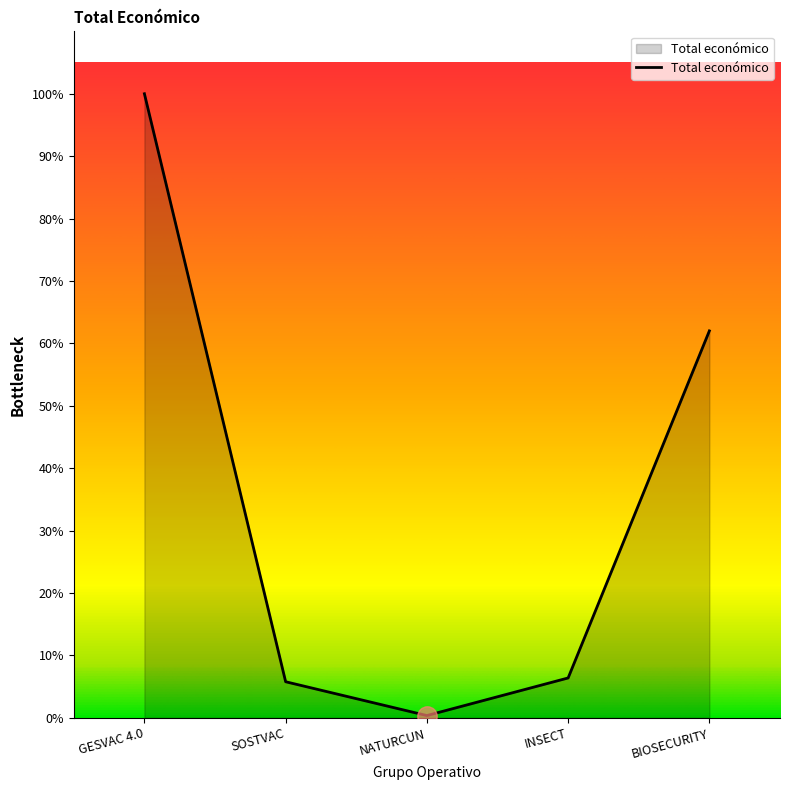

Is this an area chart (filled region under the line)?

Yes